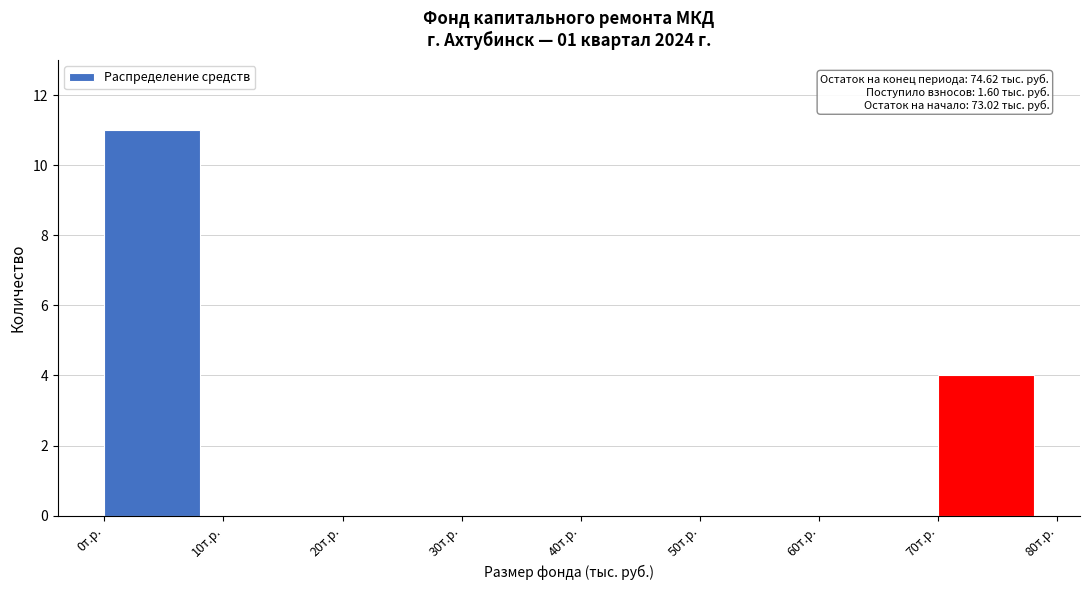

Which range on the x-axis has the tallest bar?

0 to 10